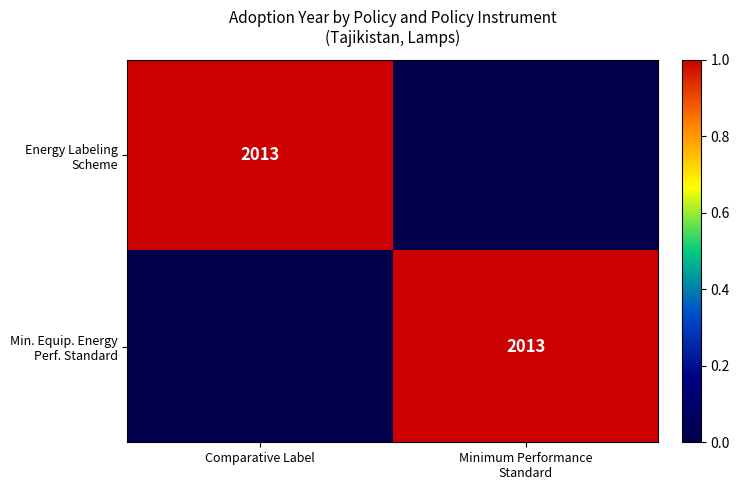

Which series has the largest total across all categories?

Energy Labeling Scheme